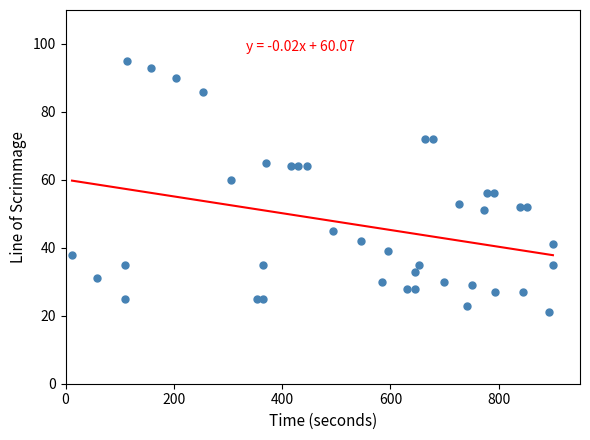

What is the range of Y values (max minus min)?

74